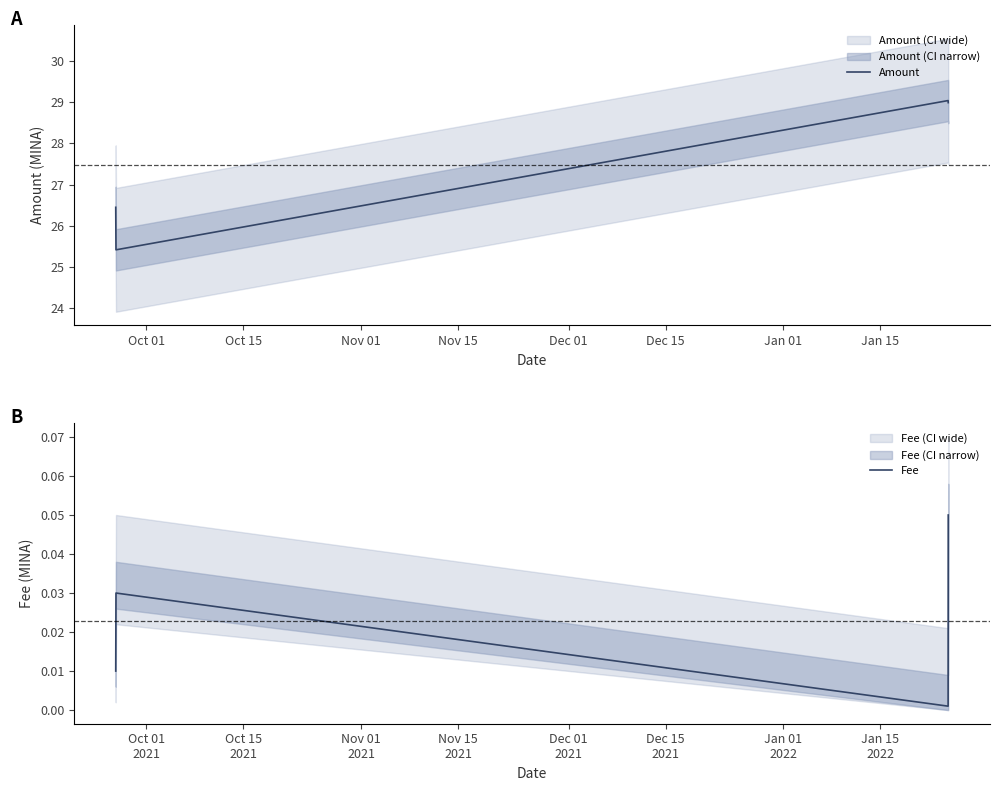

True or false: Amount has more than 0 interior local peaks.

True